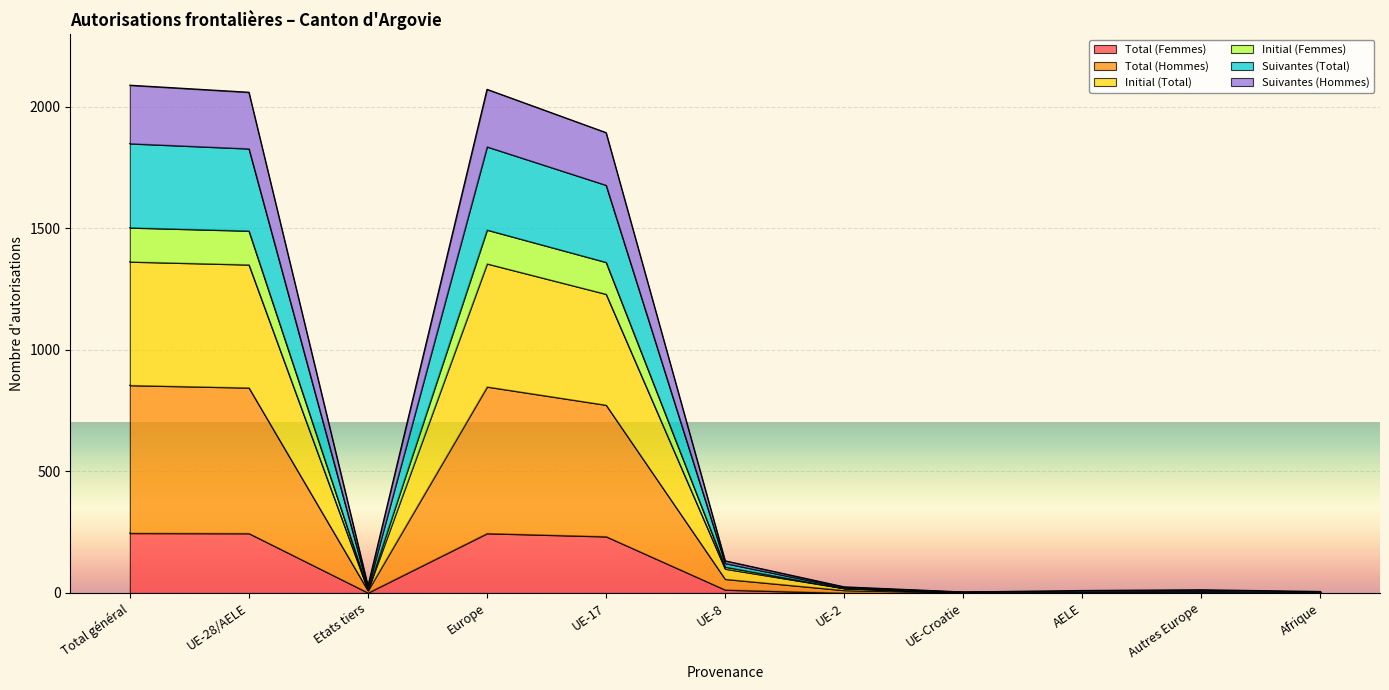

The Total (Femmes) series shows 0 at Afrique. True or false?

True